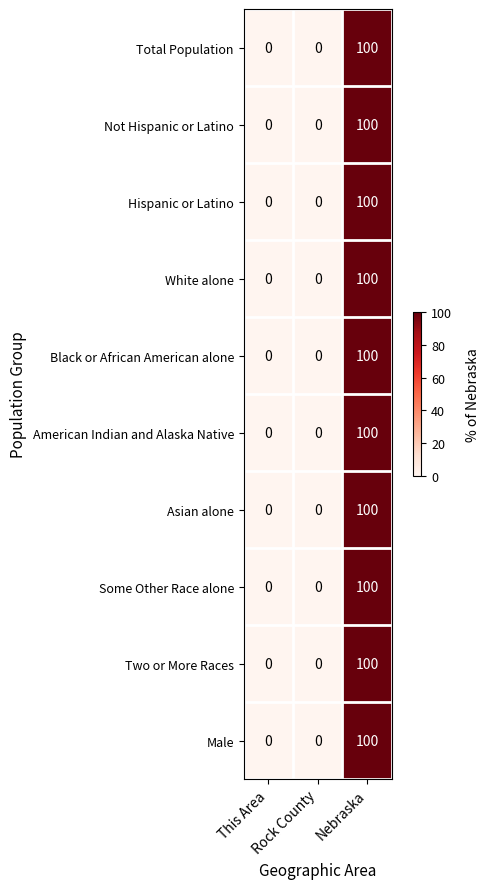

What is the maximum value shown in the chart?

100